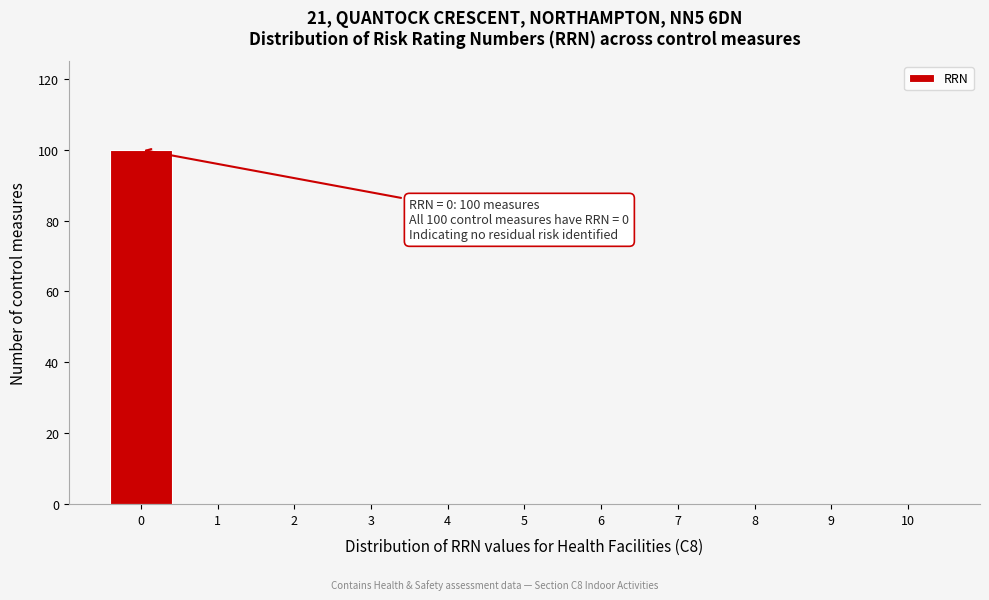

Which range on the x-axis has the tallest bar?

-0.5 to 0.5